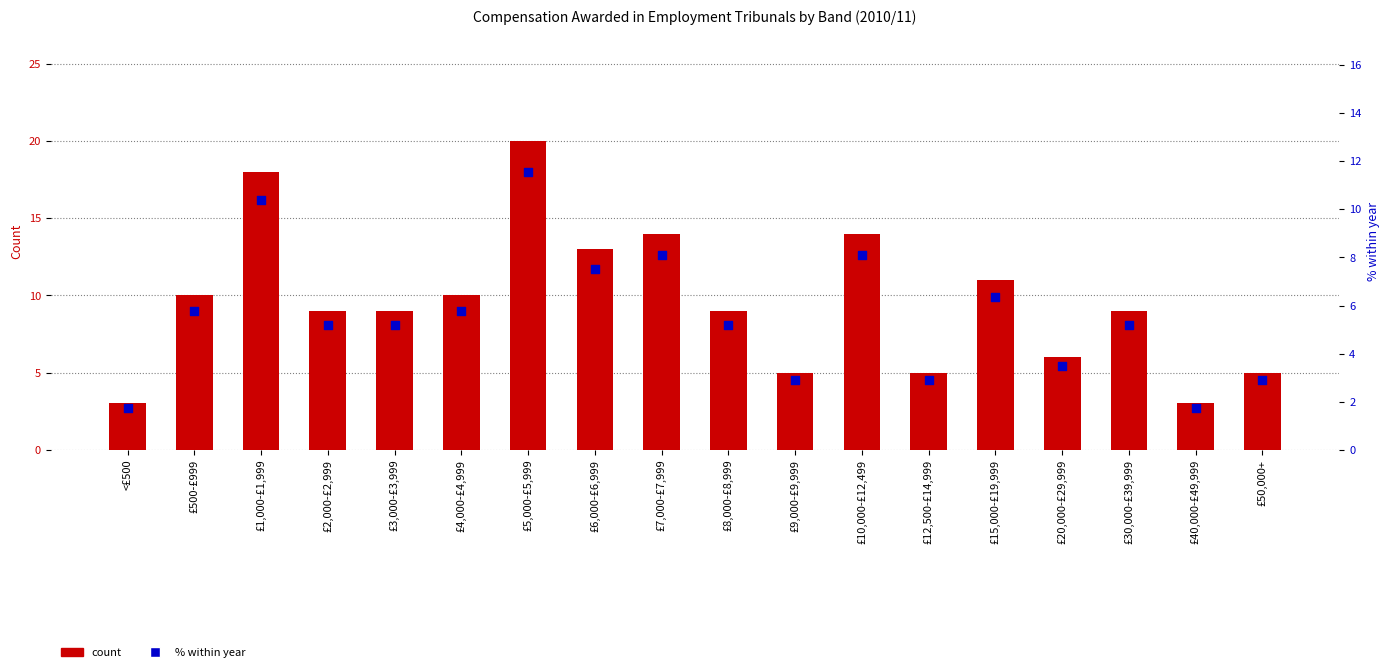

What are all the series names shown in the legend?

count, % within year